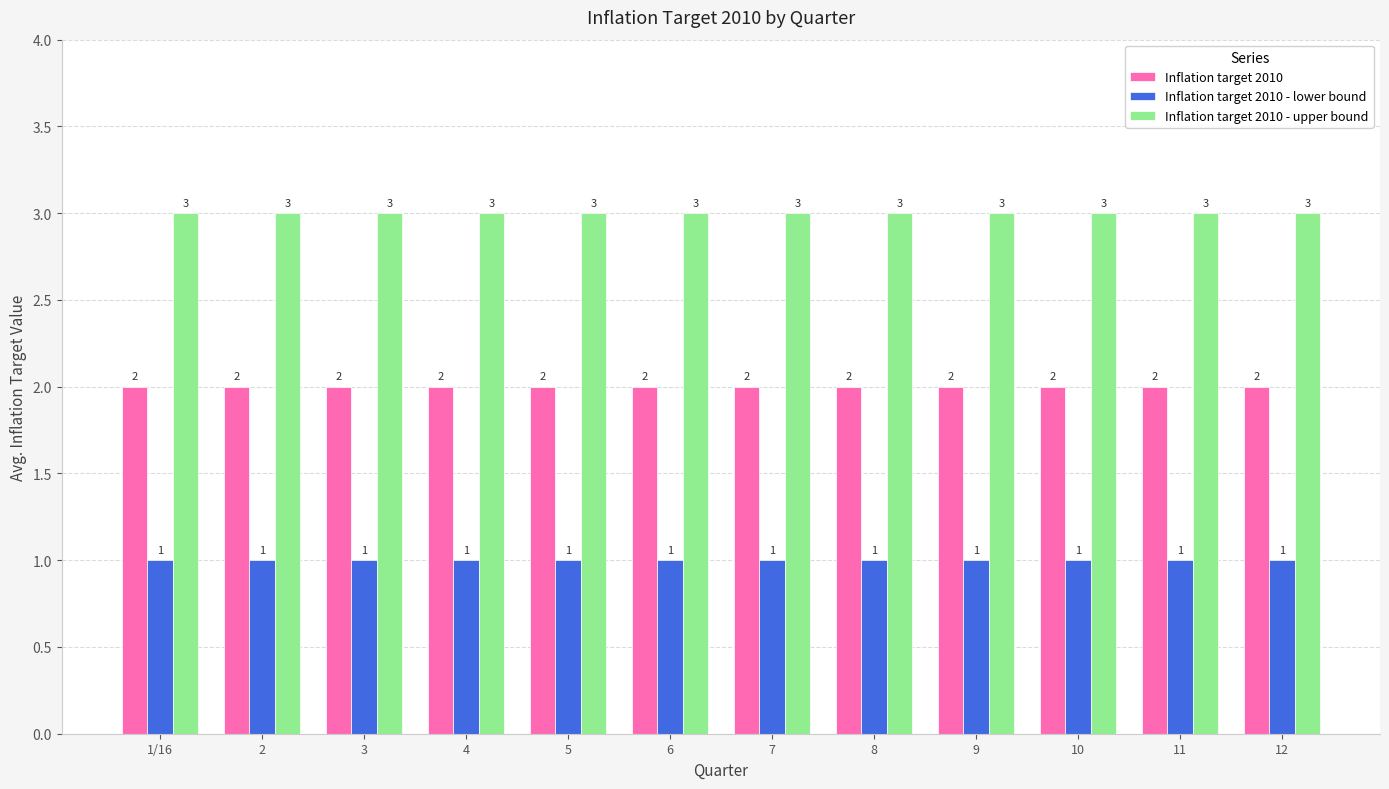

Rank the series by their maximum value, from lowest to highest.

Inflation target 2010 - lower bound, Inflation target 2010, Inflation target 2010 - upper bound